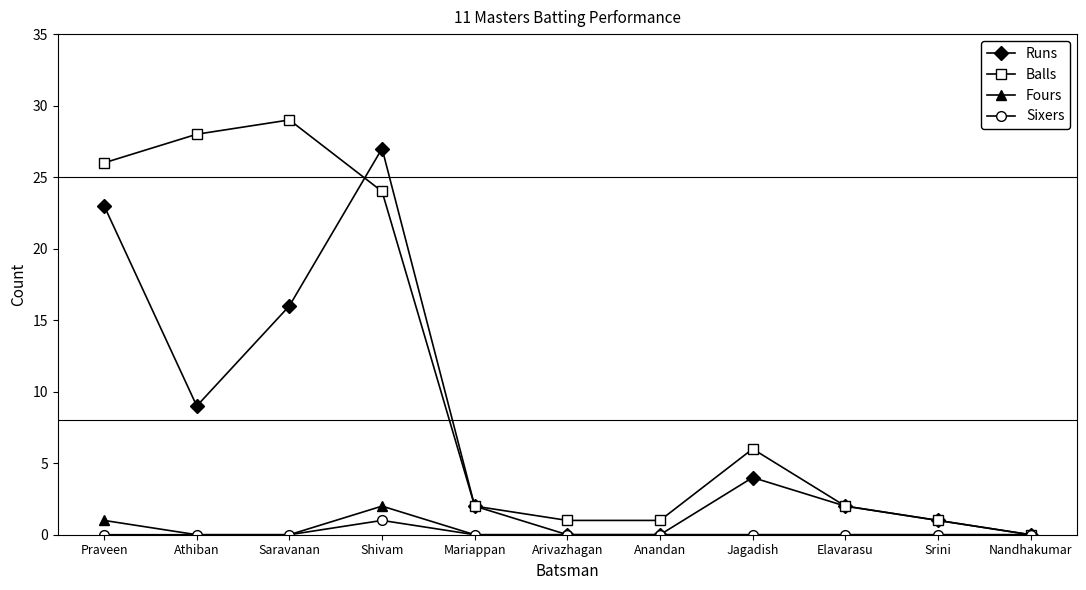

The value of Runs at Praveen is 23. True or false?

True